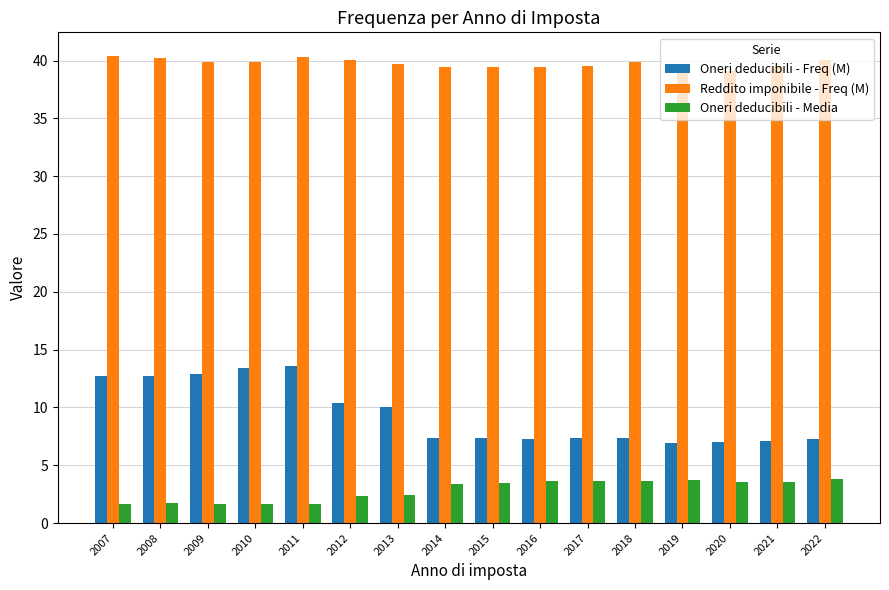

How many bars are there in each group?

3